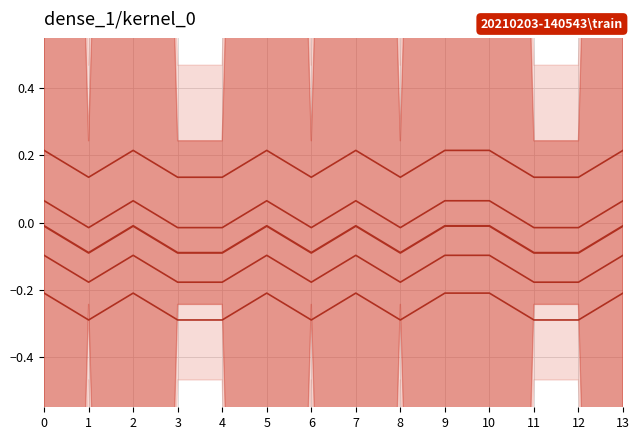

Is it true that kernel_line_3 equals -0.0 at 2?

True